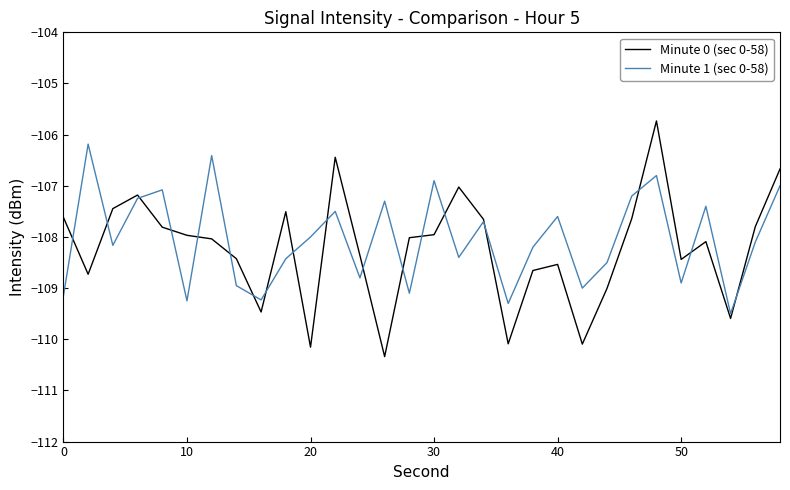

List the series in order of their peak value, lowest first.

Minute 1 (sec 0-58), Minute 0 (sec 0-58)